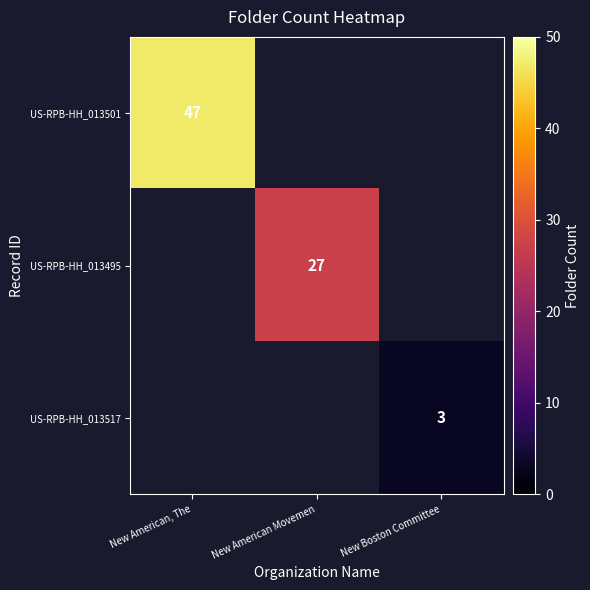

The value of US-RPB-HH_013501 at New American, The is 26. True or false?

False